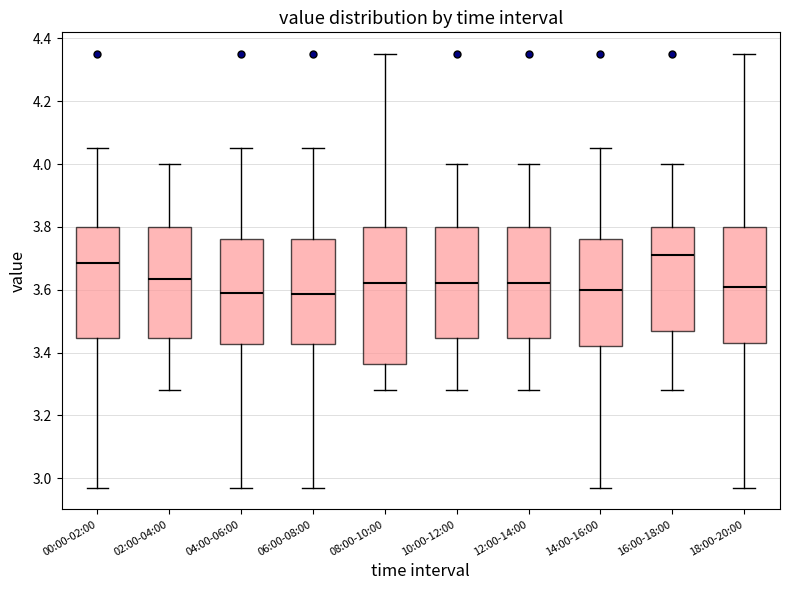

Reading left to right, transcribe this box plot: for each box, give where its median line is, the range the box spans, and where its two whiskers end, as read against the y-axis. The values are not printed on the chart, so give them approximately, as read against the axis.

00:00-02:00: median 3.68, box 3.44 to 3.80, whiskers 2.98 to 4.06
02:00-04:00: median 3.64, box 3.44 to 3.80, whiskers 3.28 to 4.00
04:00-06:00: median 3.60, box 3.42 to 3.76, whiskers 2.98 to 4.06
06:00-08:00: median 3.58, box 3.42 to 3.76, whiskers 2.98 to 4.06
08:00-10:00: median 3.62, box 3.36 to 3.80, whiskers 3.28 to 4.36
10:00-12:00: median 3.62, box 3.44 to 3.80, whiskers 3.28 to 4.00
12:00-14:00: median 3.62, box 3.44 to 3.80, whiskers 3.28 to 4.00
14:00-16:00: median 3.60, box 3.42 to 3.76, whiskers 2.98 to 4.06
16:00-18:00: median 3.72, box 3.46 to 3.80, whiskers 3.28 to 4.00
18:00-20:00: median 3.62, box 3.44 to 3.80, whiskers 2.98 to 4.36